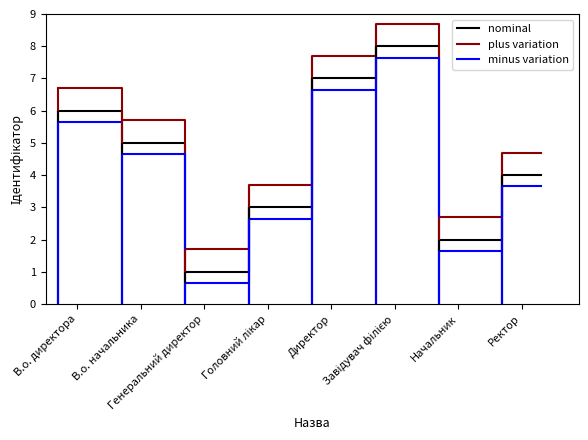

True or false: nominal and minus variation intersect in this chart.

False